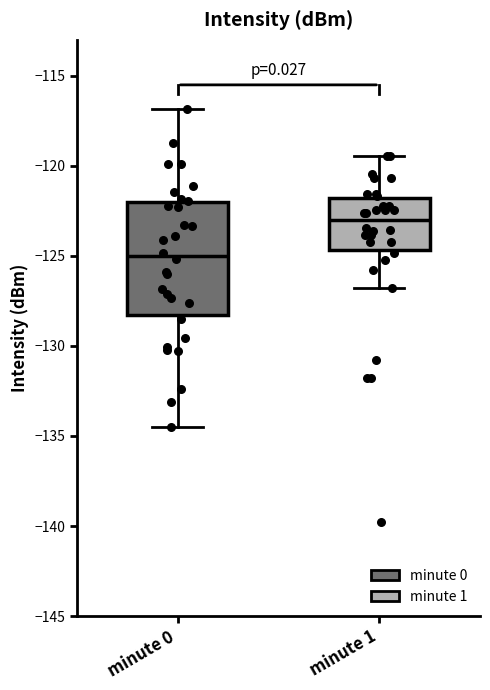

Which box is the tallest, from its lower edge to its upper edge?

minute 0